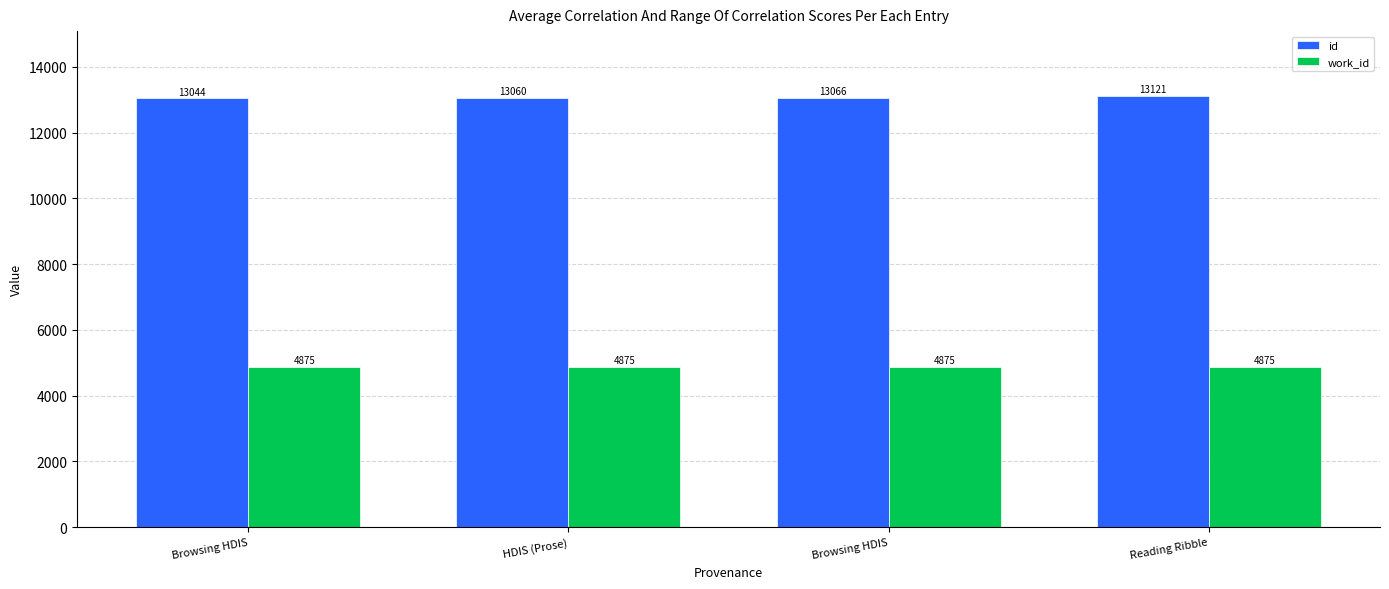

At which label does id first exceed 13066?

Reading Ribble